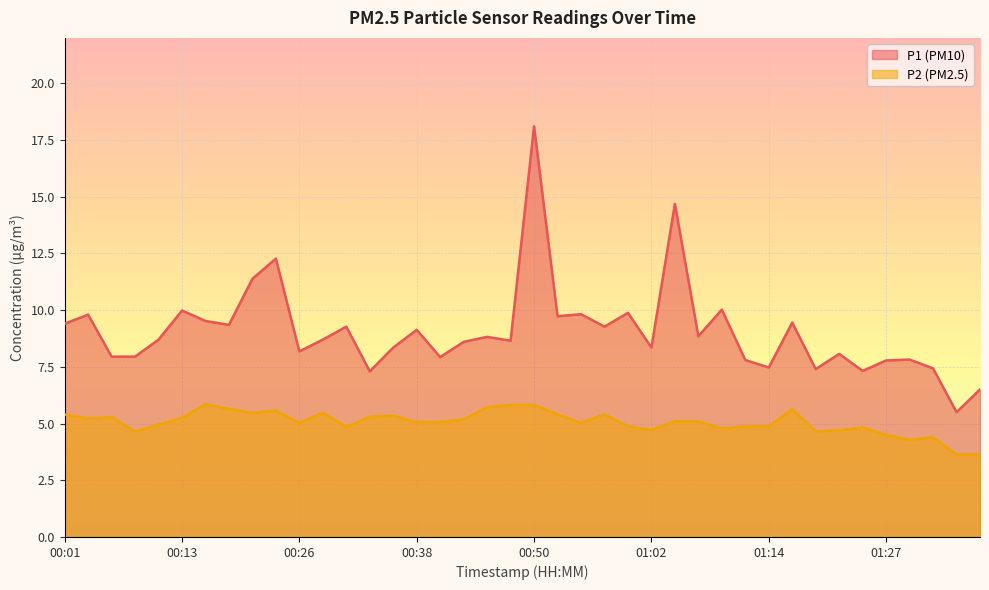

Between 00:55 and 01:27, which series saw the biggest shift?

P1